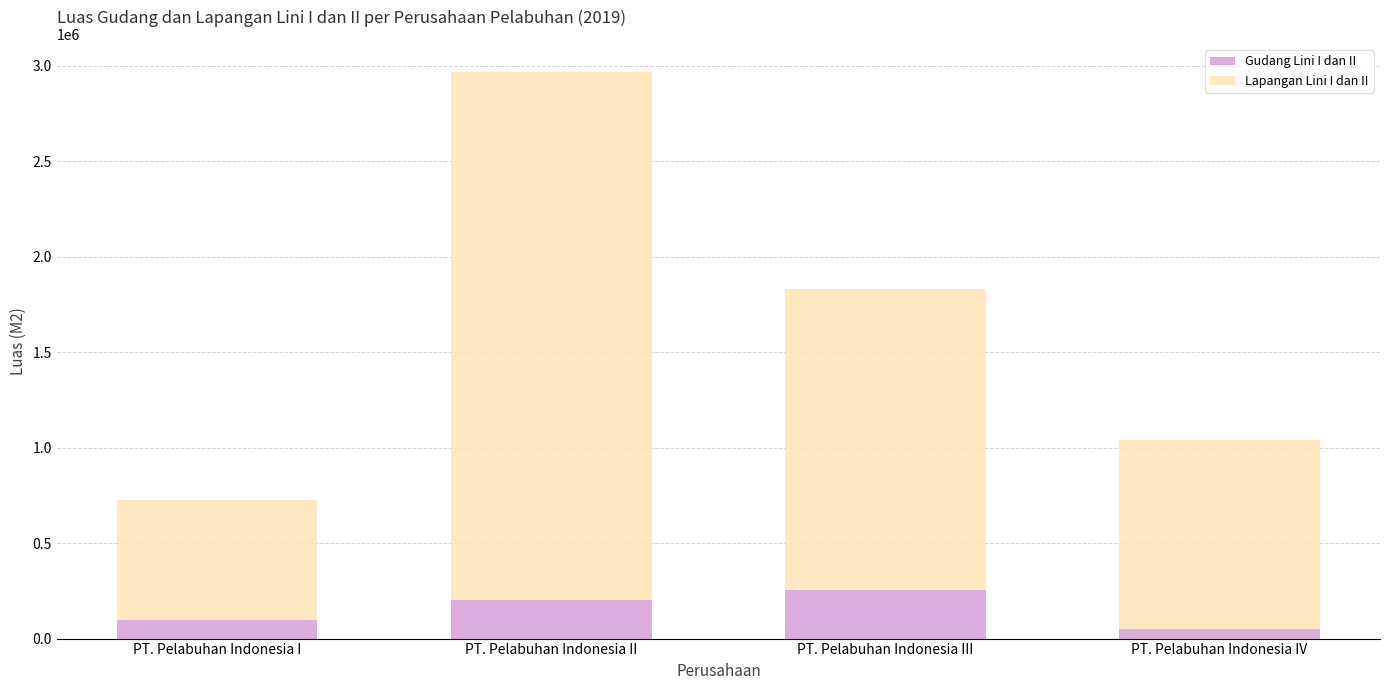

Reading left to right, what are the values for Gudang Lini I dan II?

PT. Pelabuhan Indonesia I=97771	PT. Pelabuhan Indonesia II=204613	PT. Pelabuhan Indonesia III=252040	PT. Pelabuhan Indonesia IV=47741